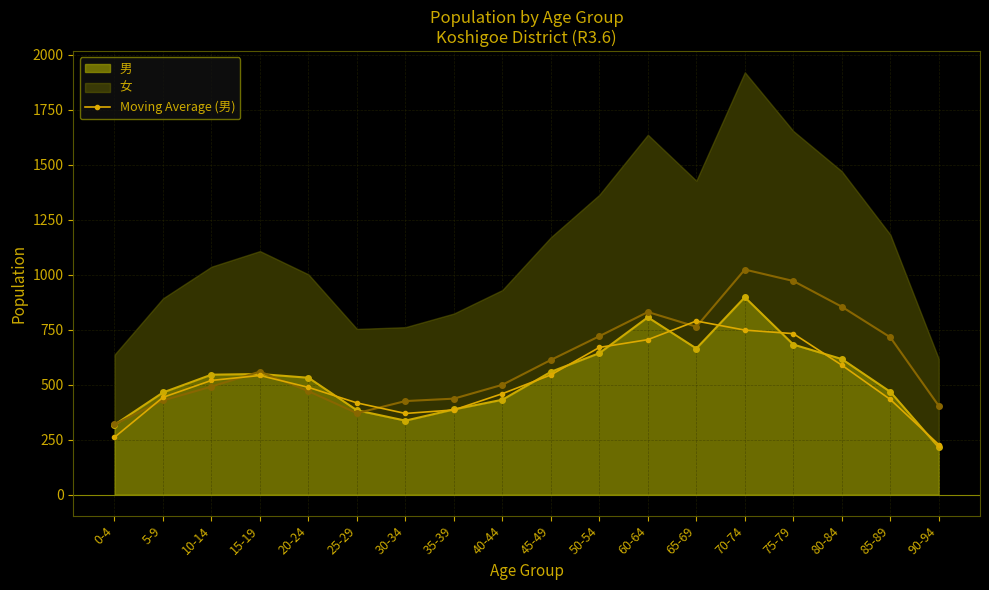

What is the smallest value displayed?

227.0